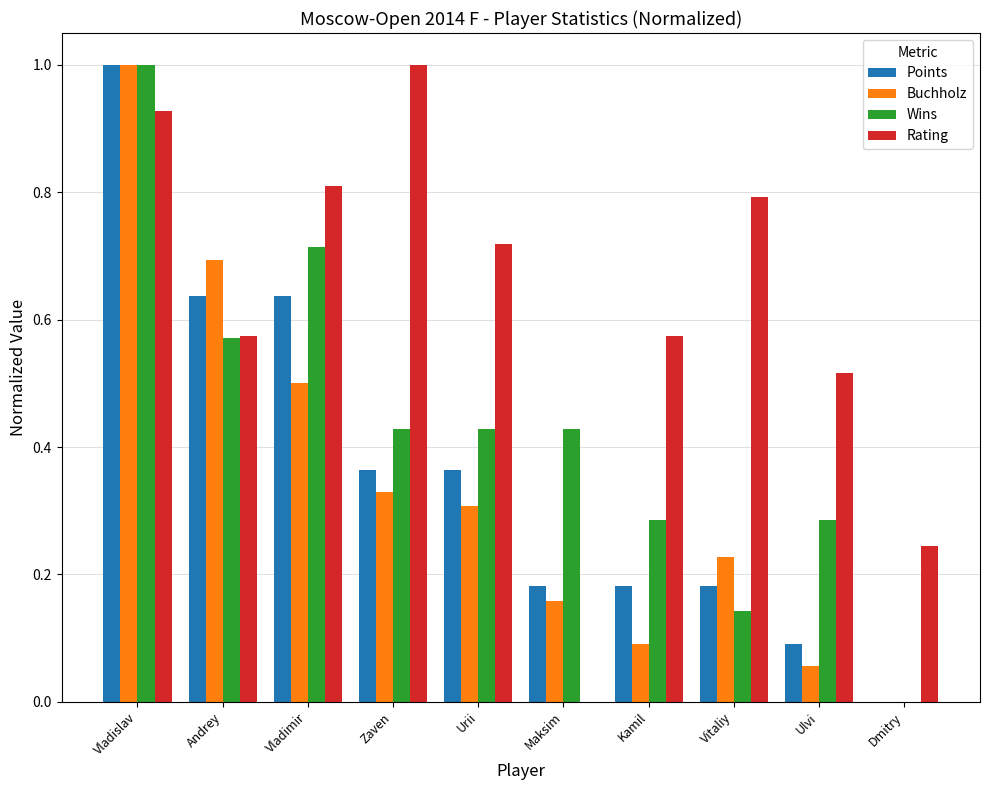

Is it true that Wins equals 0.4 at Ulvi?

False